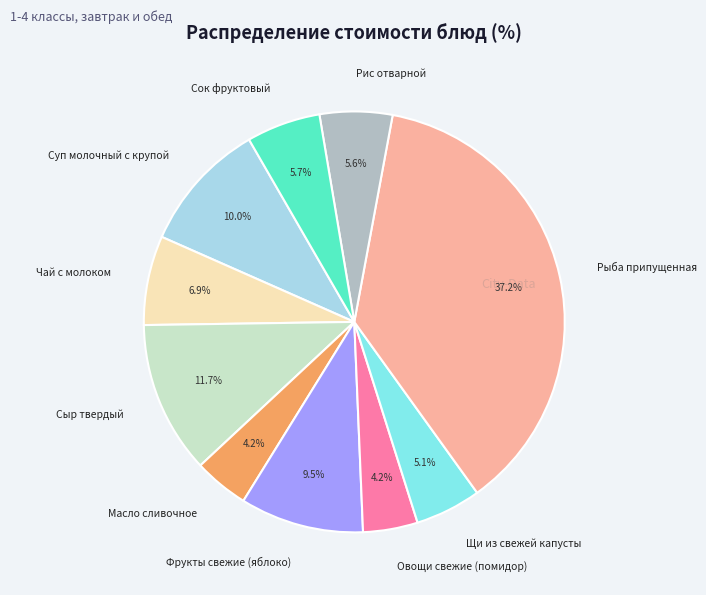

Between Рыба припущенная and Рис отварной, which is larger?

Рыба припущенная